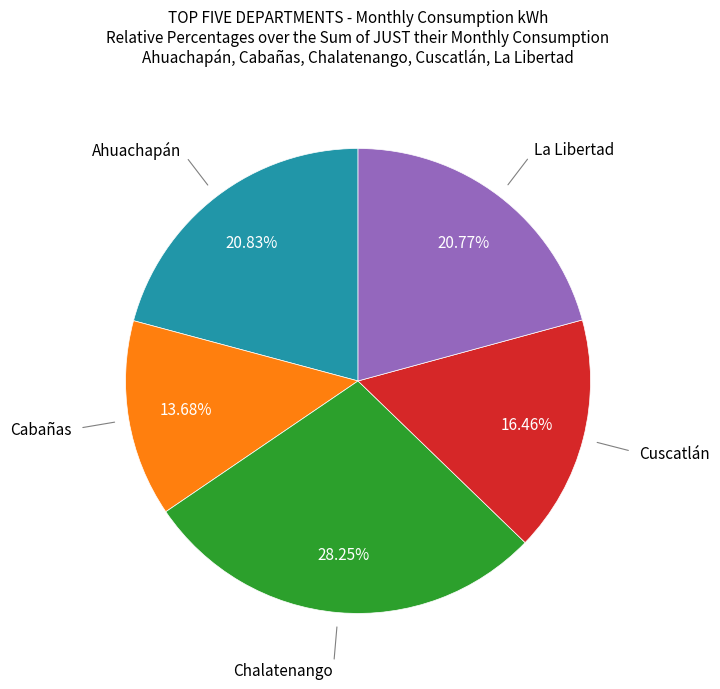

Does any single category account for the majority?

No